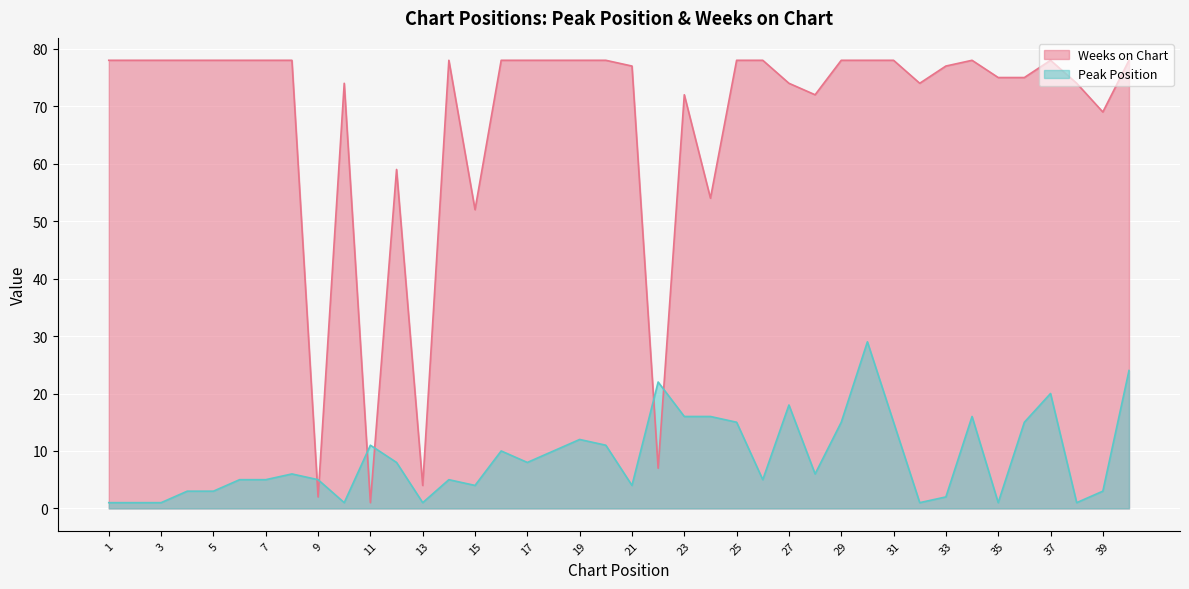

How many lines are shown in the chart?

2